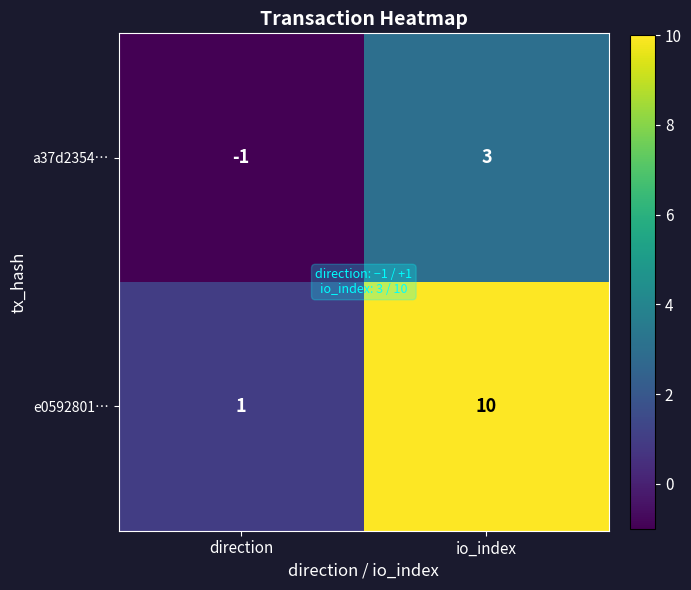

Count the number of categories in the chart.

2